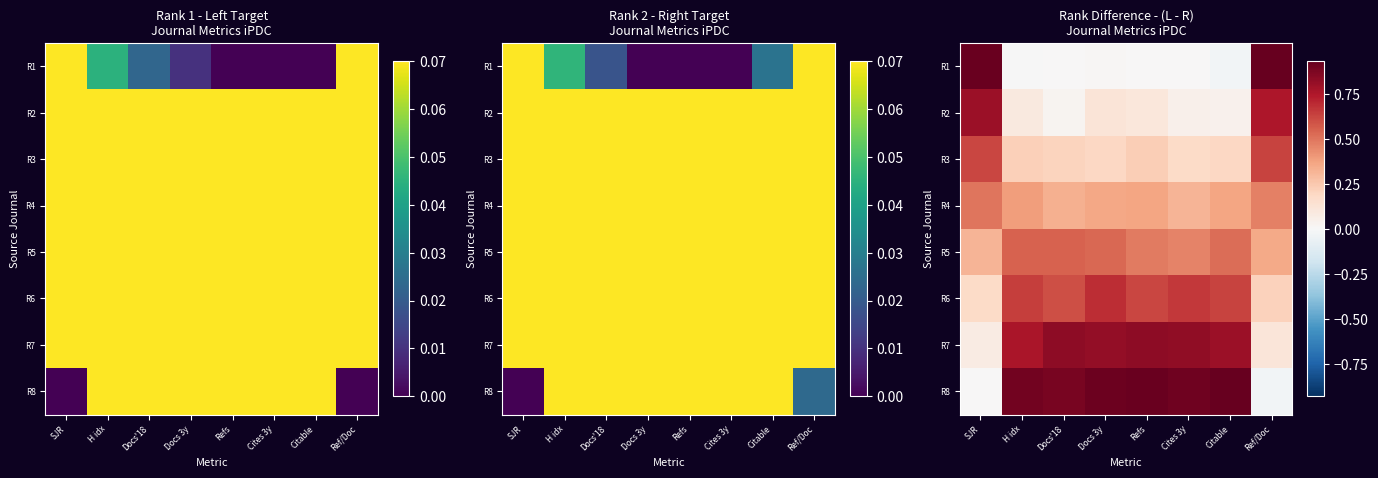

True or false: R6 has a value of 0.2 at SJR.

True